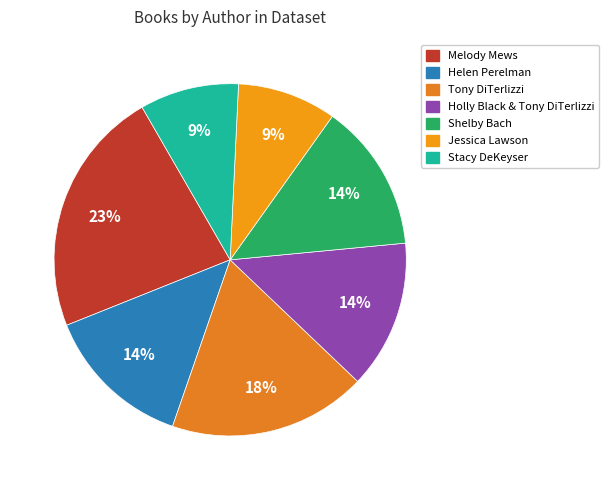

Is Stacy DeKeyser the majority of the pie?

No